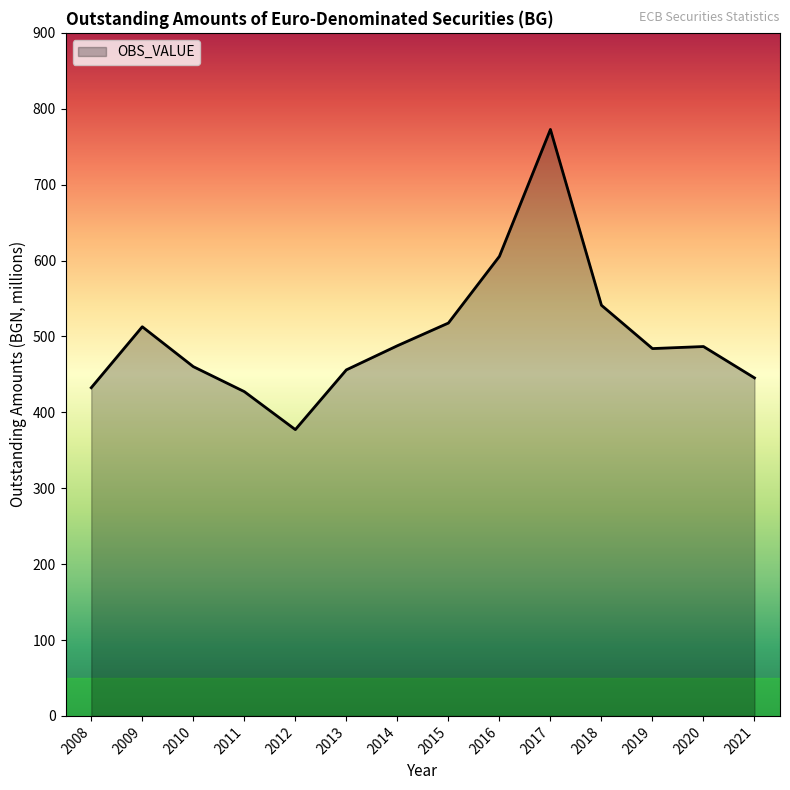

What is the greatest value displayed?

772.7